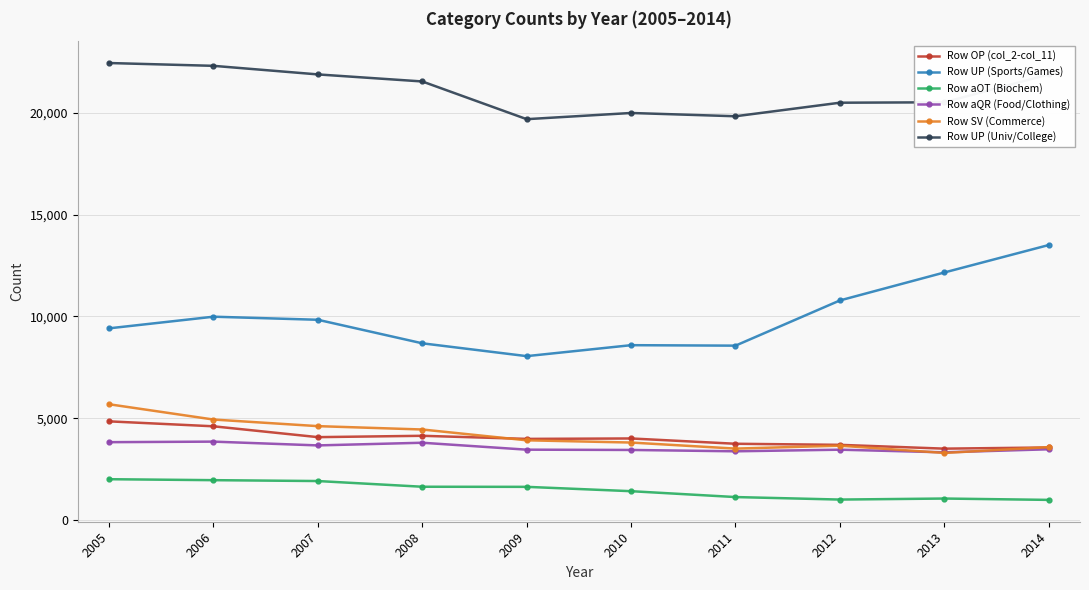

What is the greatest value displayed?

22440